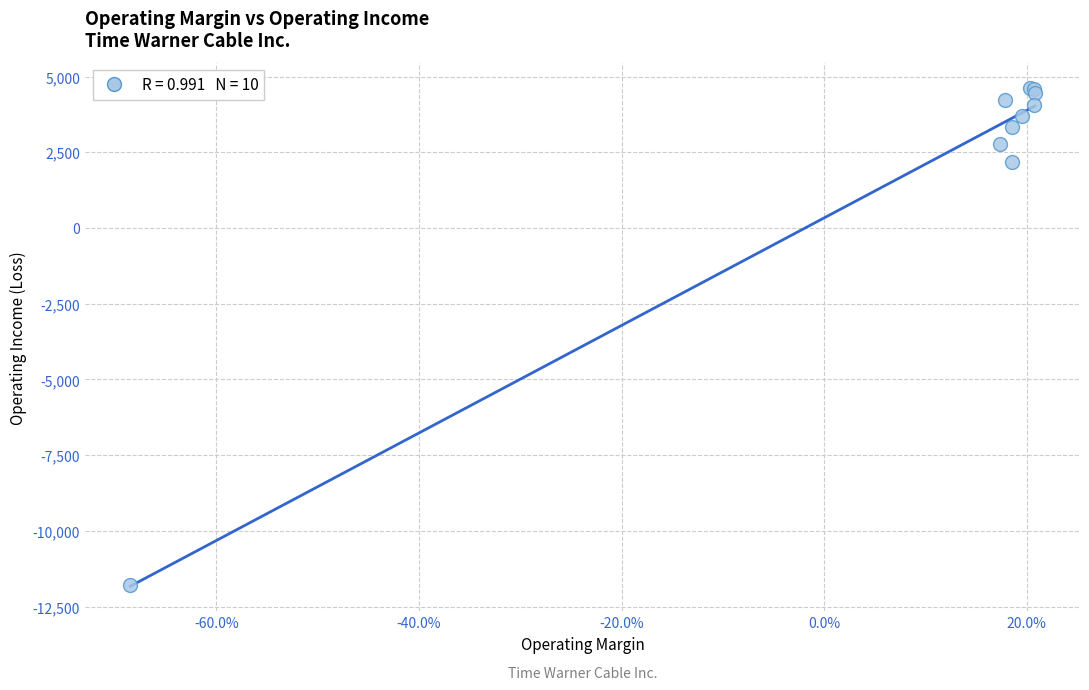

What Y value in the scatter plot is closest to -3575?

2179